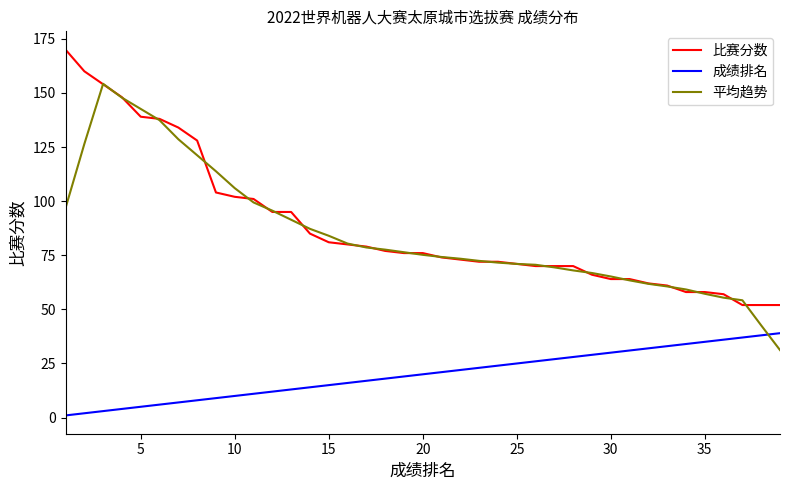

What is the minimum value for 比赛分数?

52.0